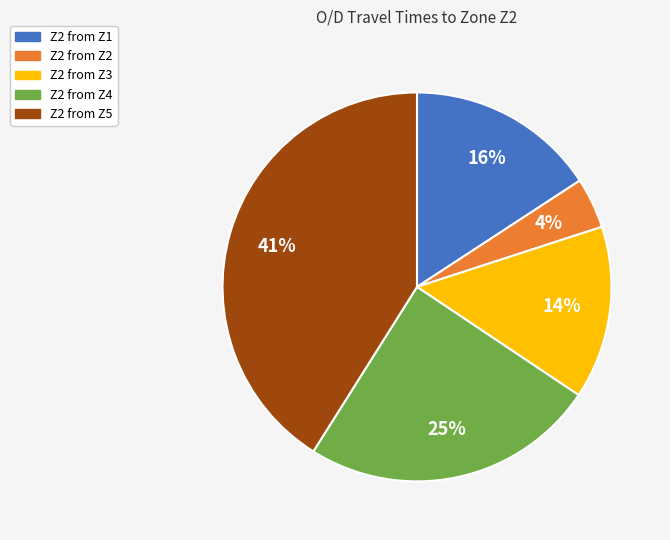

Does any single category account for the majority?

No